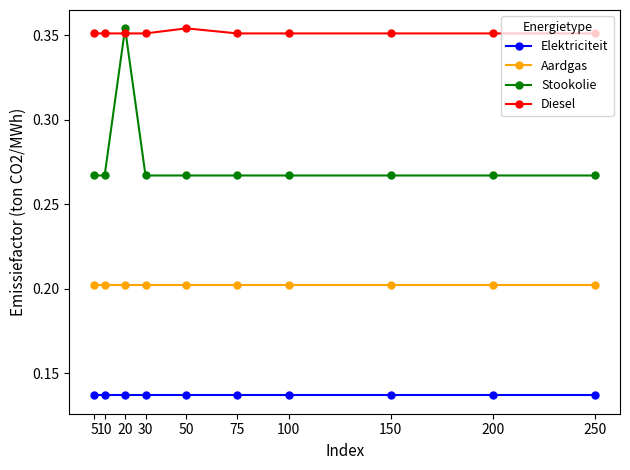

True or false: Elektriciteit and Stookolie cross at least once.

False